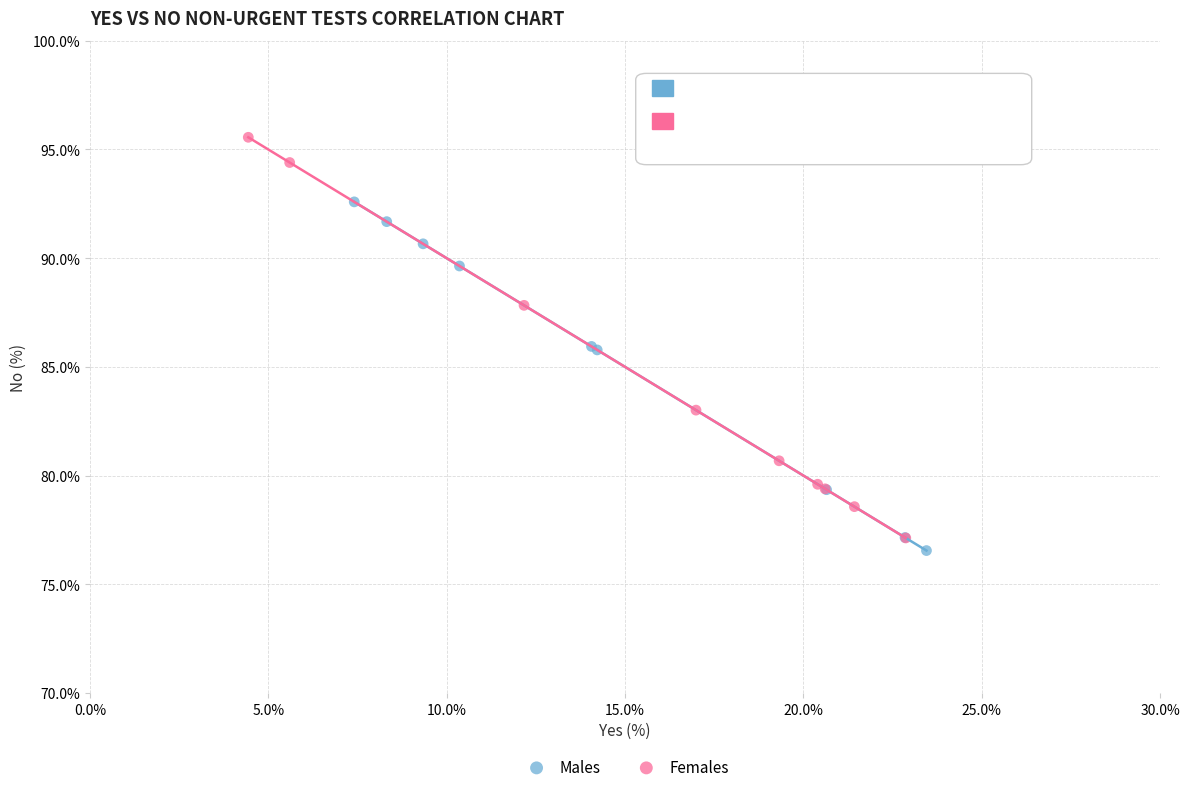

Which series reaches the minimum Y coordinate?

Males